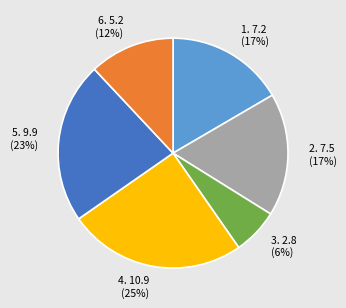

To the nearest percent, what portion does 1. 7.2 (17%) represent?

17%